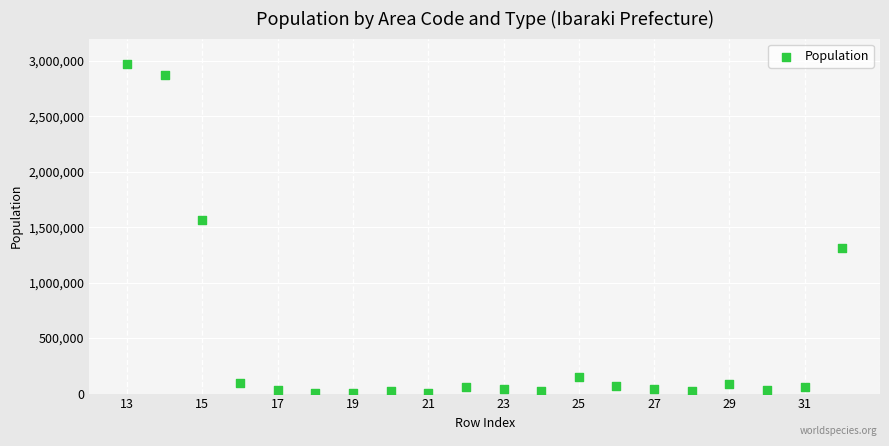

What Y value in the scatter plot is closest to 1485848?

1561629